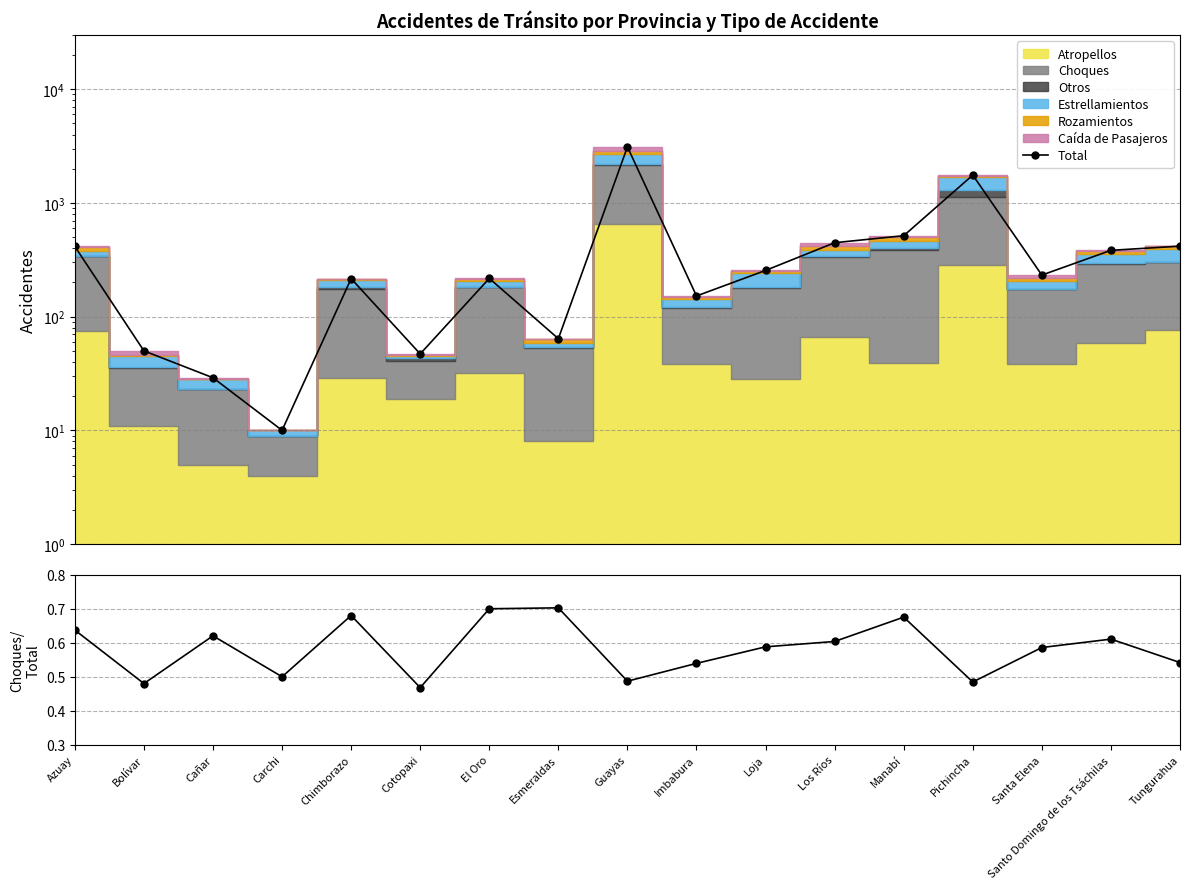

Reading right to left, list all the values displayed in this chart.

Total: 417.0	383.0	232.0	1758.0	515.0	447.0	255.0	152.0	3113.0	64.0	217.0	47.0	216.0	10.0	29.0	50.0	414.0
Choques/Total: 0.5	0.6	0.6	0.5	0.7	0.6	0.6	0.5	0.5	0.7	0.7	0.5	0.7	0.5	0.6	0.5	0.6